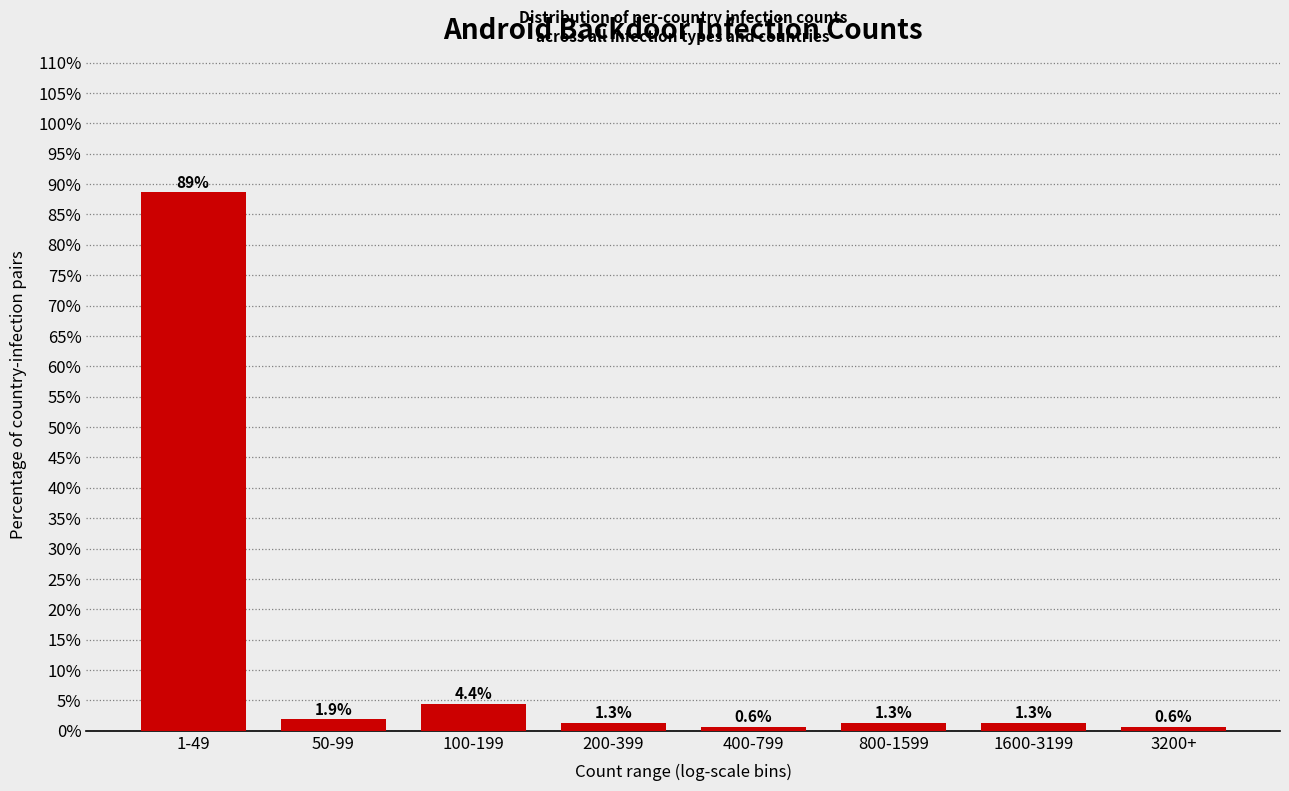

Reading left to right, transcribe all the data shown in this chart.

88.6	1.9	4.4	1.3	0.6	1.3	1.3	0.6